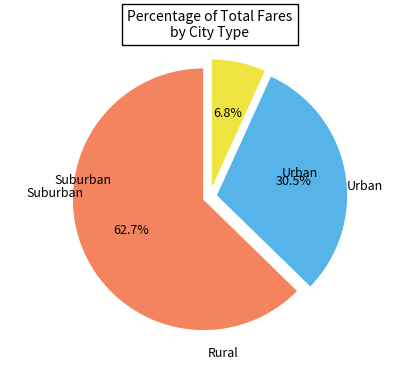

How many slices are in this pie chart?

3